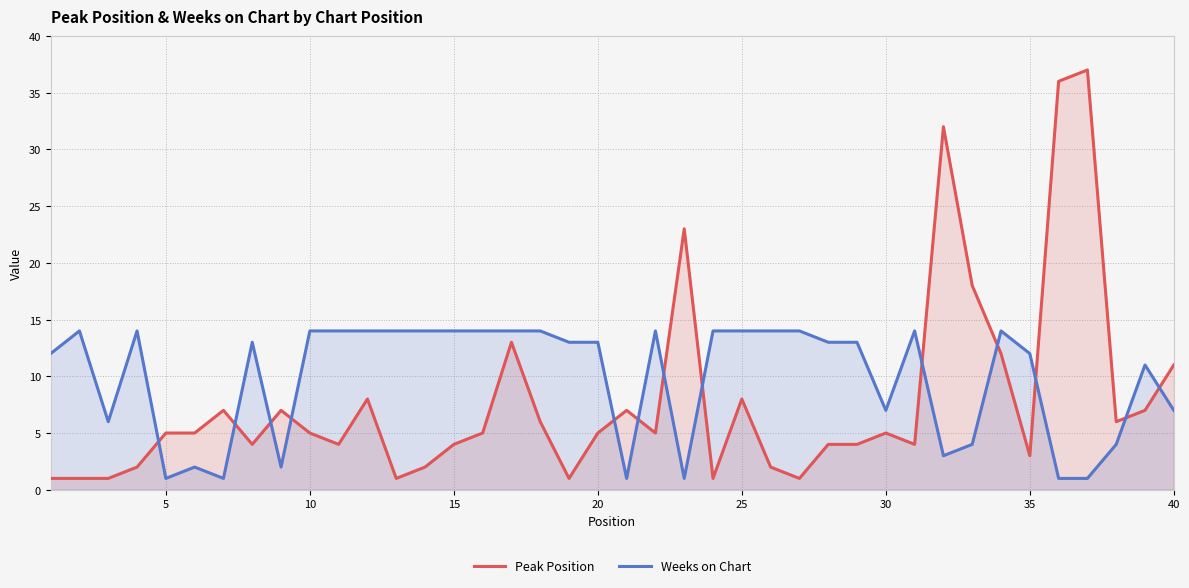

What is the difference between the maximum and minimum values in the Peak Position series?

36